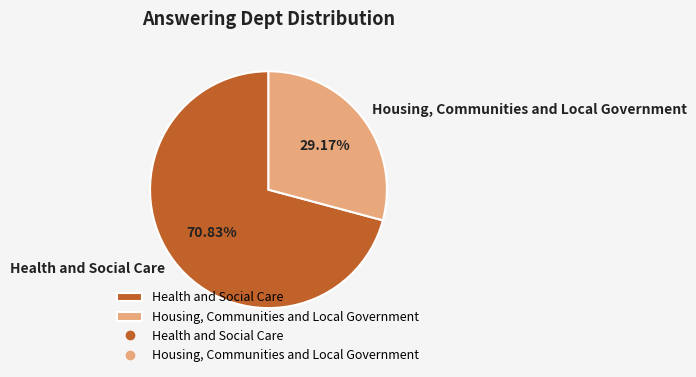

Which has a higher value, Housing, Communities and Local Government or Health and Social Care?

Health and Social Care